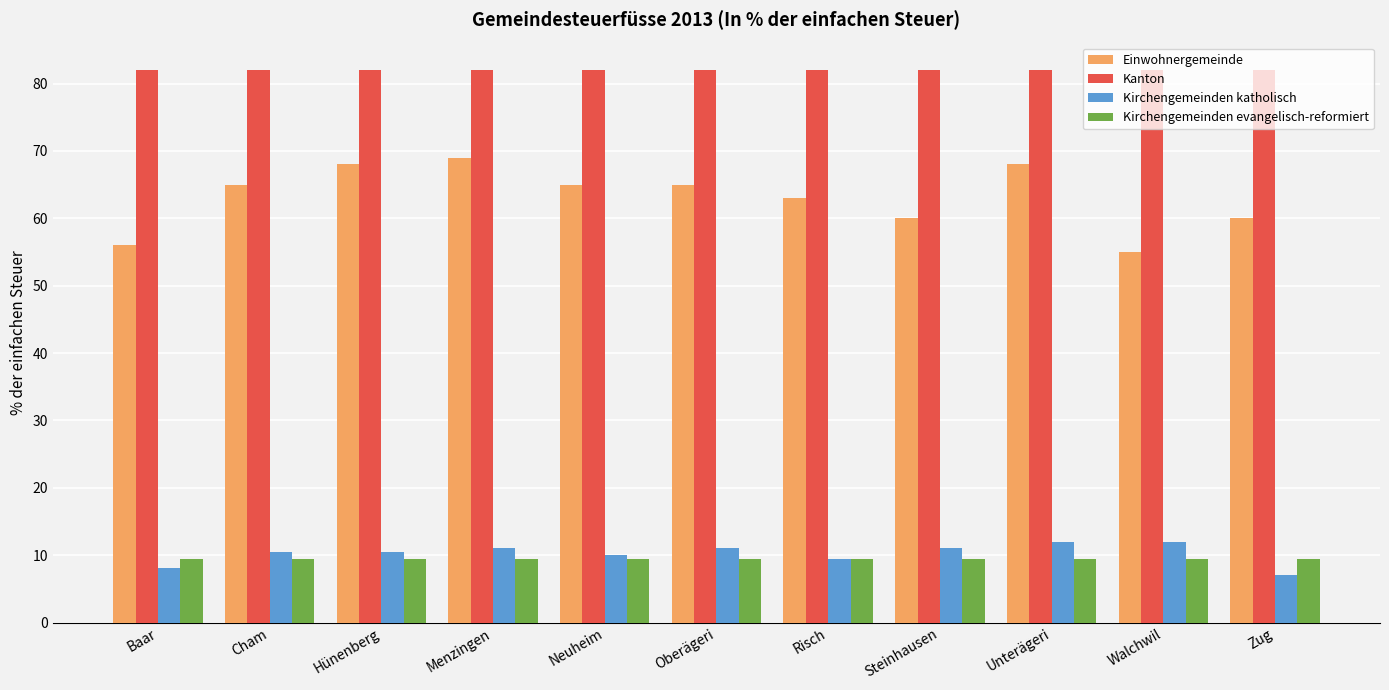

What is the approximate value of Einwohnergemeinde at Zug?

60.0